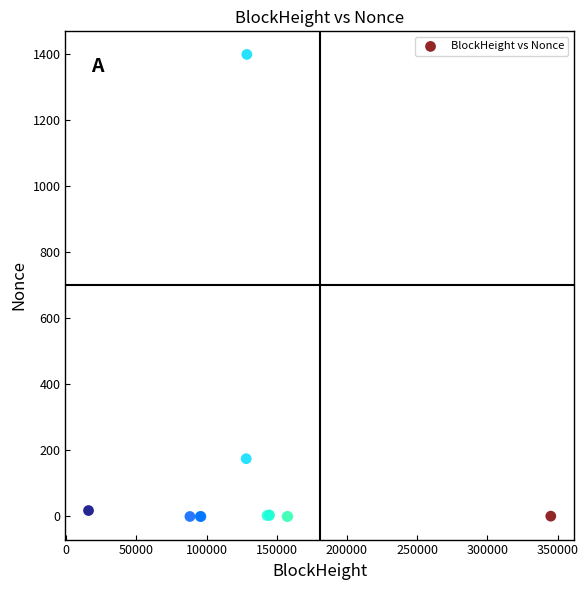

What Y value in the scatter plot is closest to 699?

175